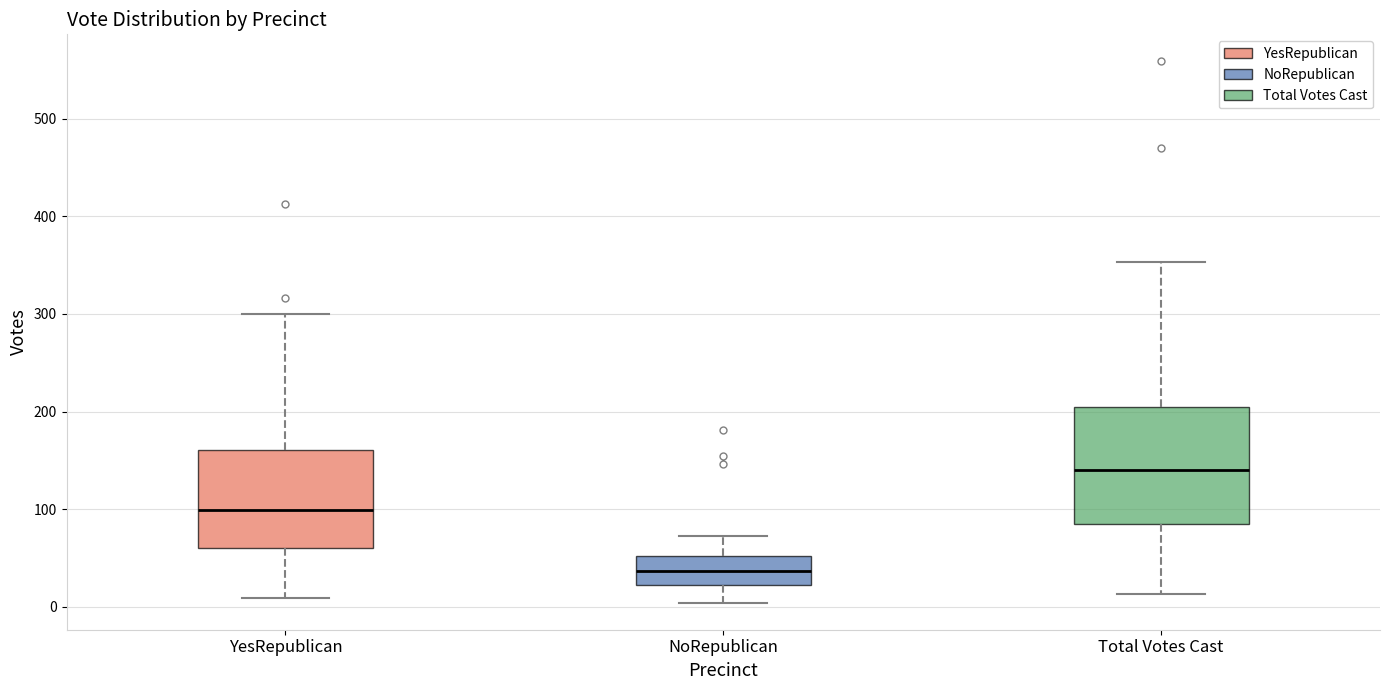

Which box's median line is the lowest?

NoRepublican